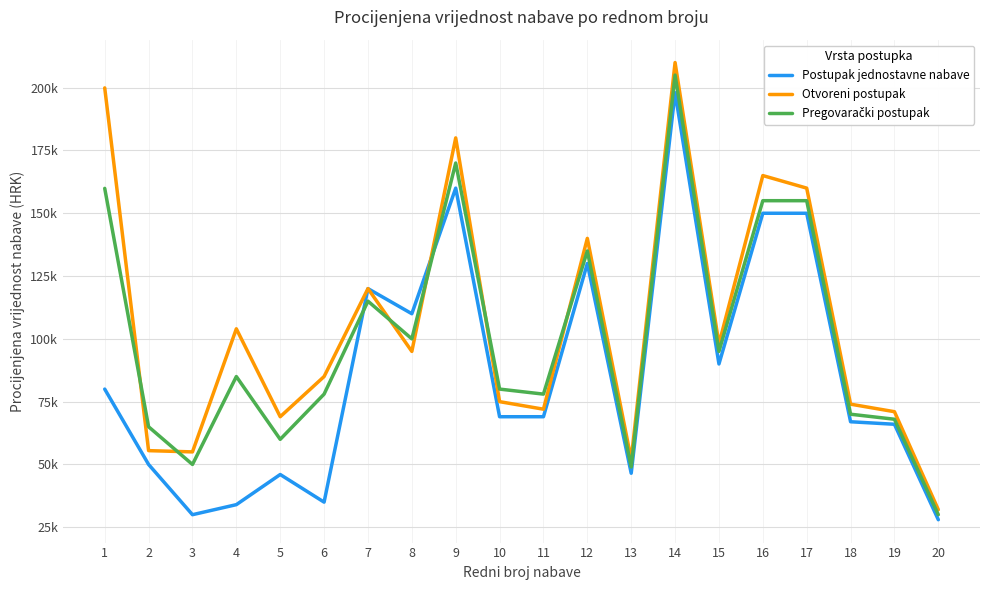

What is the maximum value for Postupak jednostavne nabave?

198000